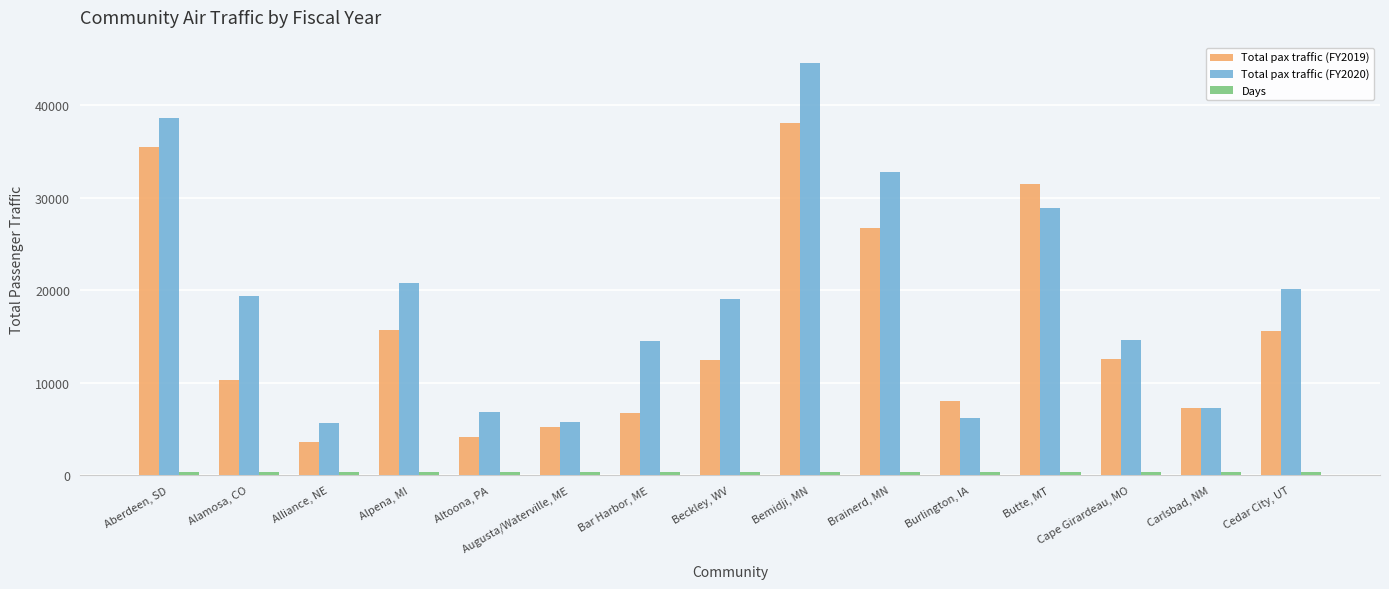

Which series has the largest total across all categories?

Total pax traffic (FY2020)